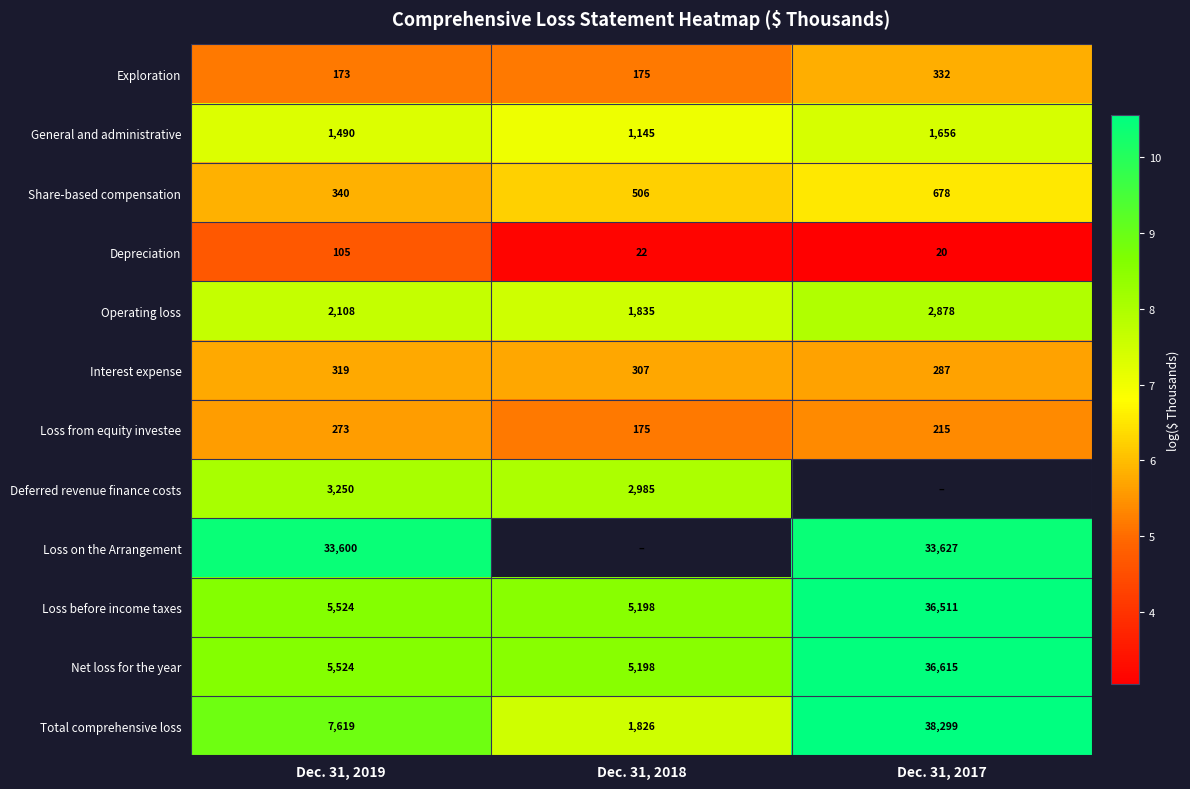

Is the value of Net loss for the year at Dec. 31, 2019 greater than the value of Loss before income taxes at Dec. 31, 2018?

Yes